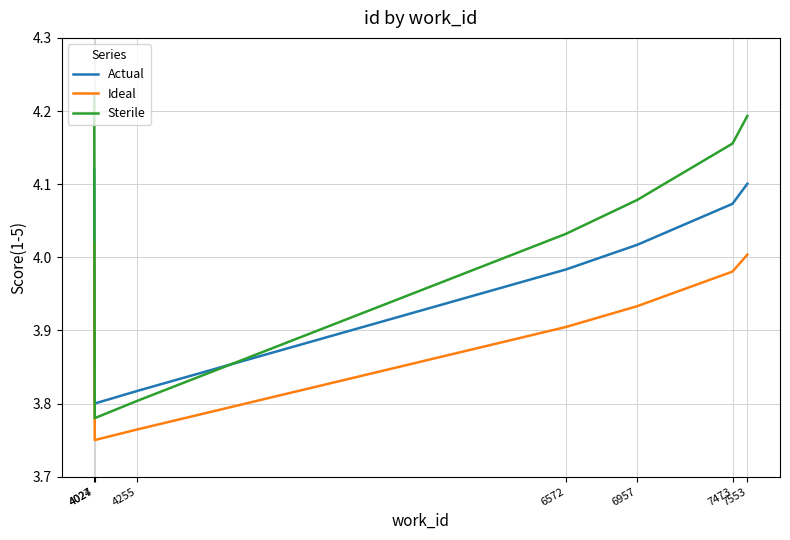

Where is the first local minimum for Ideal?

4027